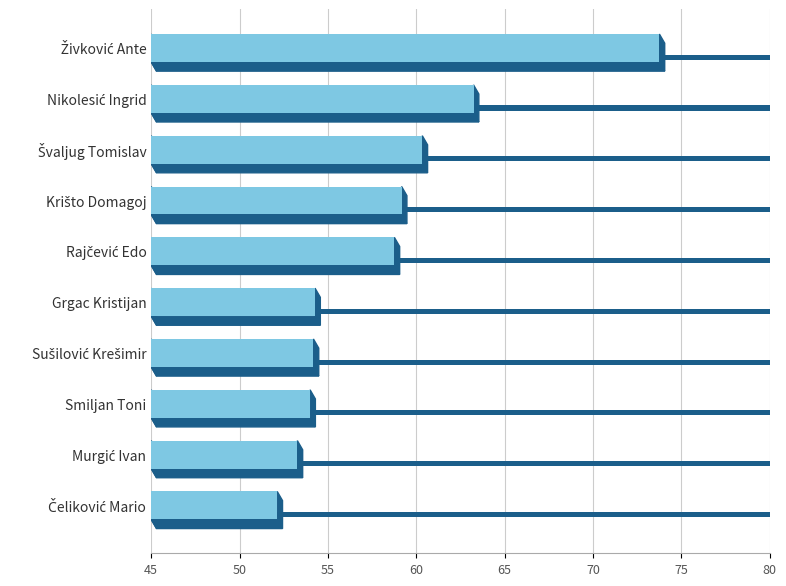

Are the bars grouped side by side (vs. stacked)?

No